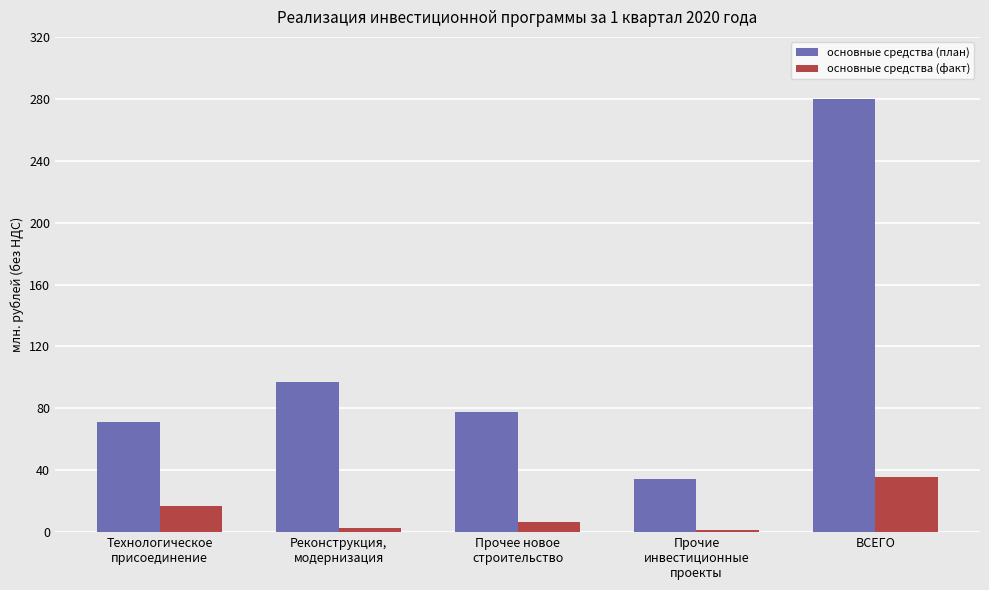

Rank the series by their maximum value, from highest to lowest.

основные средства (план), основные средства (факт)